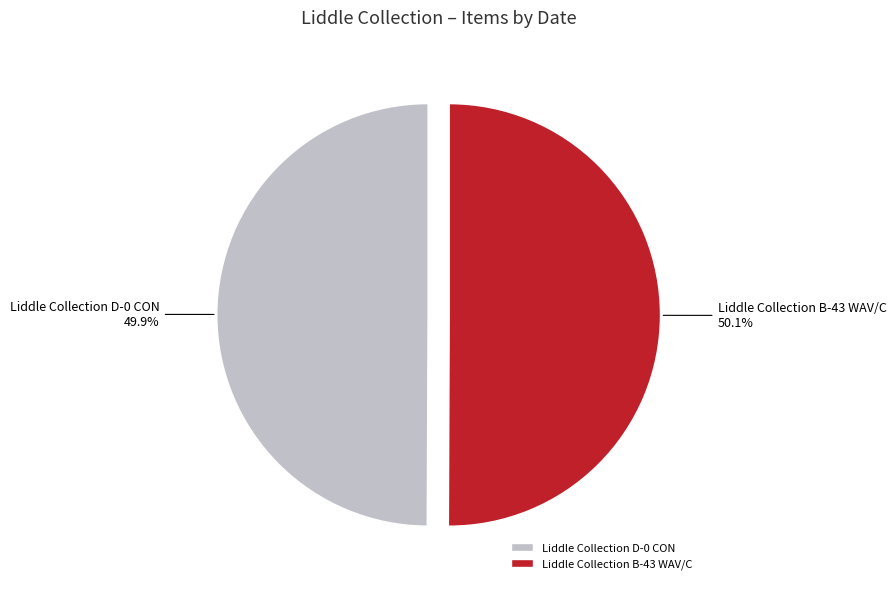

Is there any slice that represents more than half of the pie?

Yes